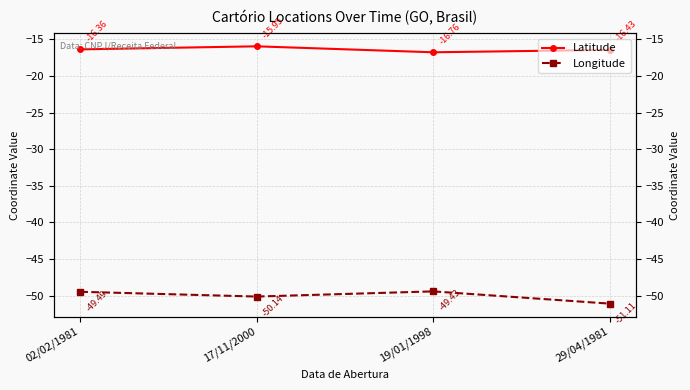

The Longitude series shows -49.5 at 02/02/1981. True or false?

True